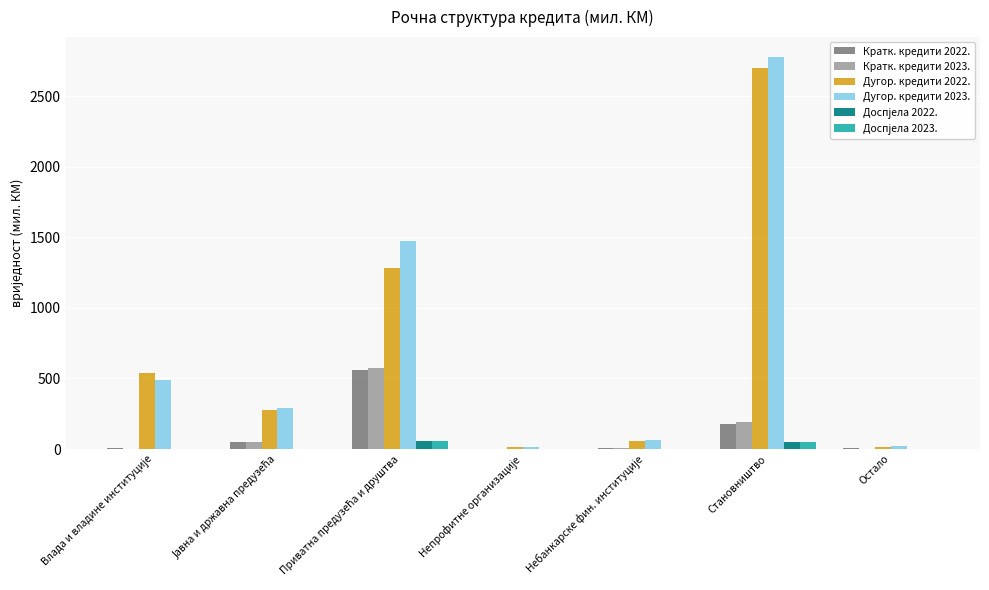

What is the highest value of the Кратк. кредити 2023. series?

571.7